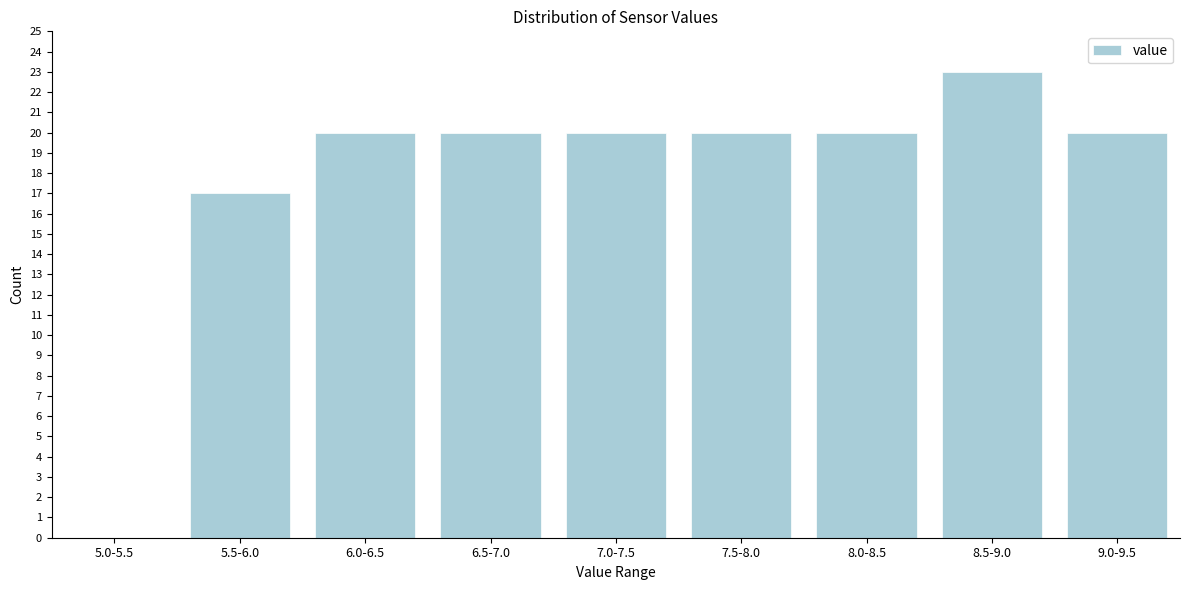

Reading left to right, what are all the values shown in this chart?

5.0-5.5=0	5.5-6.0=17	6.0-6.5=20	6.5-7.0=20	7.0-7.5=20	7.5-8.0=20	8.0-8.5=20	8.5-9.0=23	9.0-9.5=20